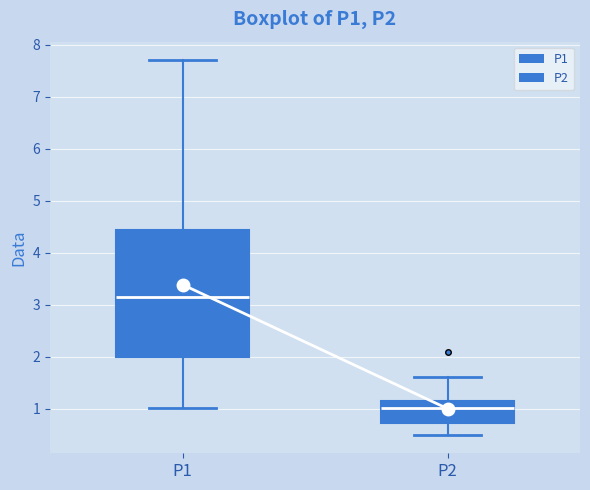

Which box's median line is the highest?

P1